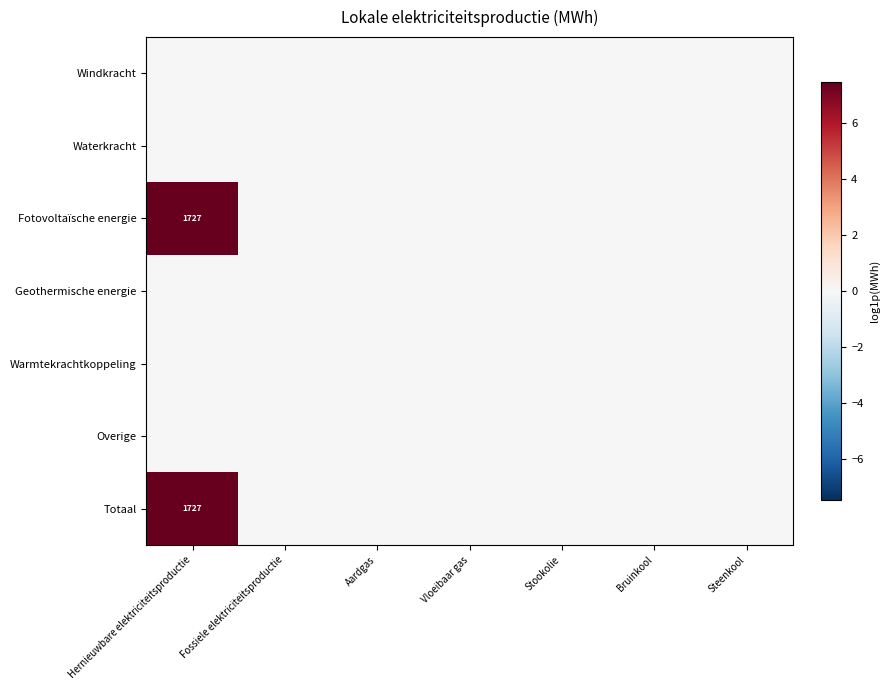

Between Vloeibaar gas and Bruinkool, which is larger?

Vloeibaar gas